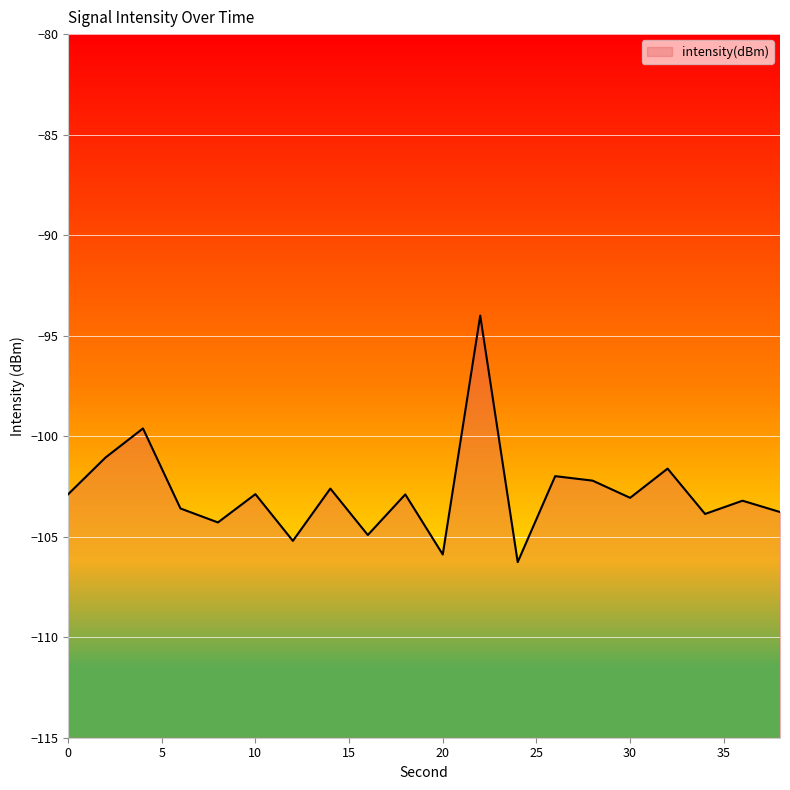

How many points are lower than both their immediate neighbors (excluding endpoints)?

7